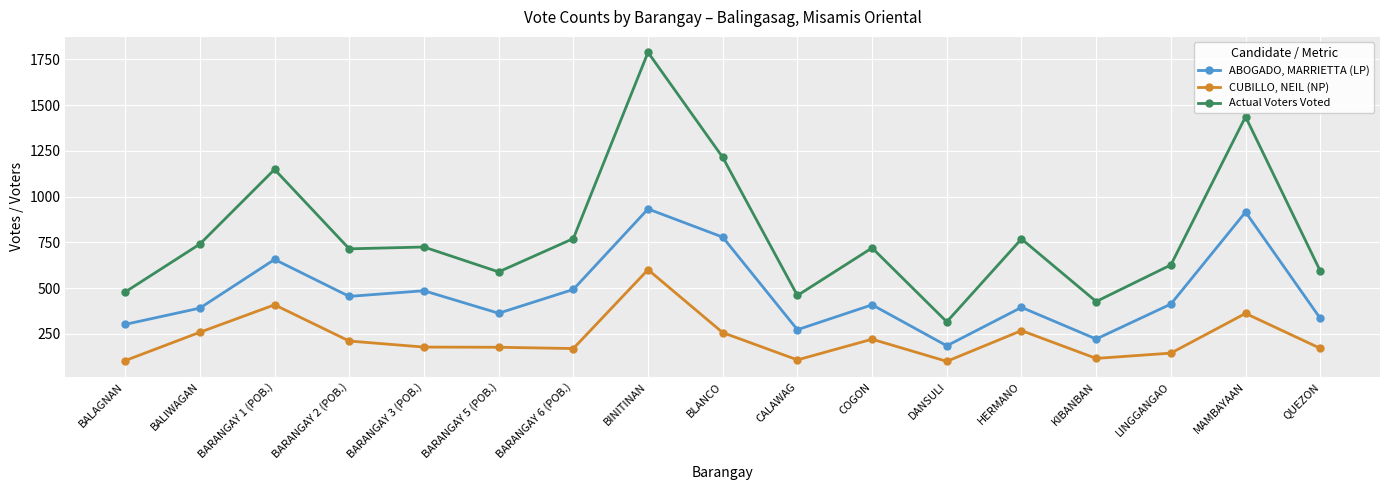

True or false: CUBILLO, NEIL (NP) has a value of 362 at MAMBAYAAN.

True